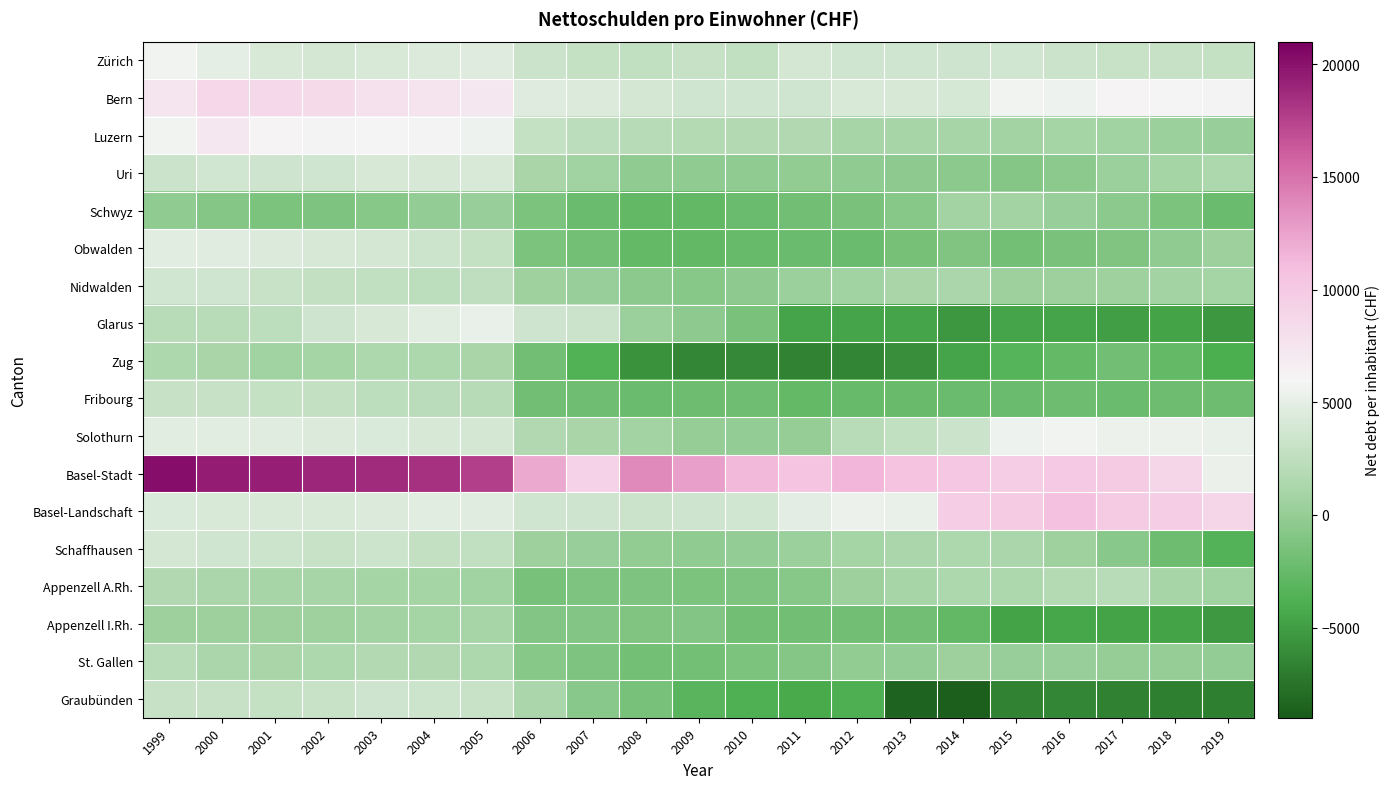

At 2002, list the series in order from largest to smallest.

Basel-Stadt, Bern, Luzern, Solothurn, Basel-Landschaft, Obwalden, Zürich, Uri, Glarus, Schaffhausen, Graubünden, Nidwalden, Fribourg, St. Gallen, Appenzell A.Rh., Zug, Appenzell I.Rh., Schwyz